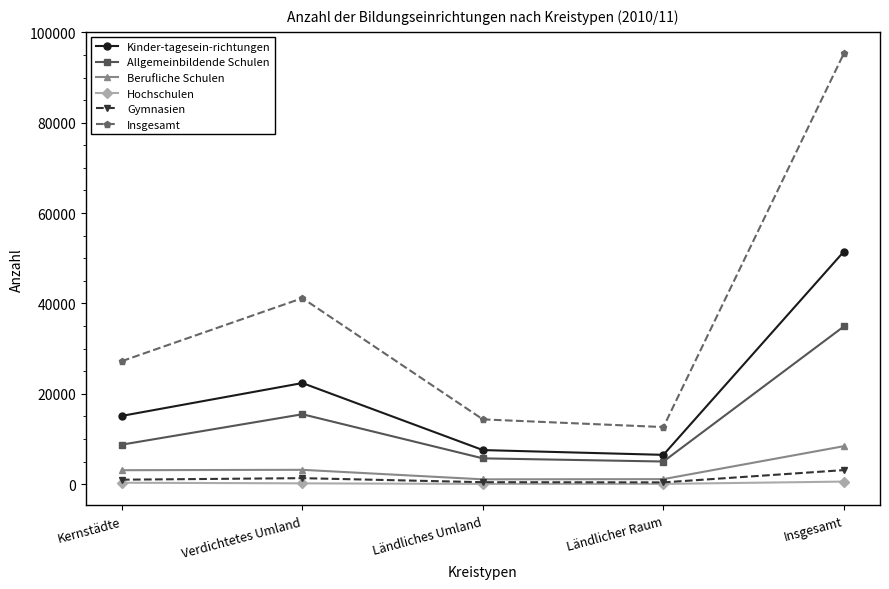

At which label does Berufliche Schulen reach its peak?

Insgesamt